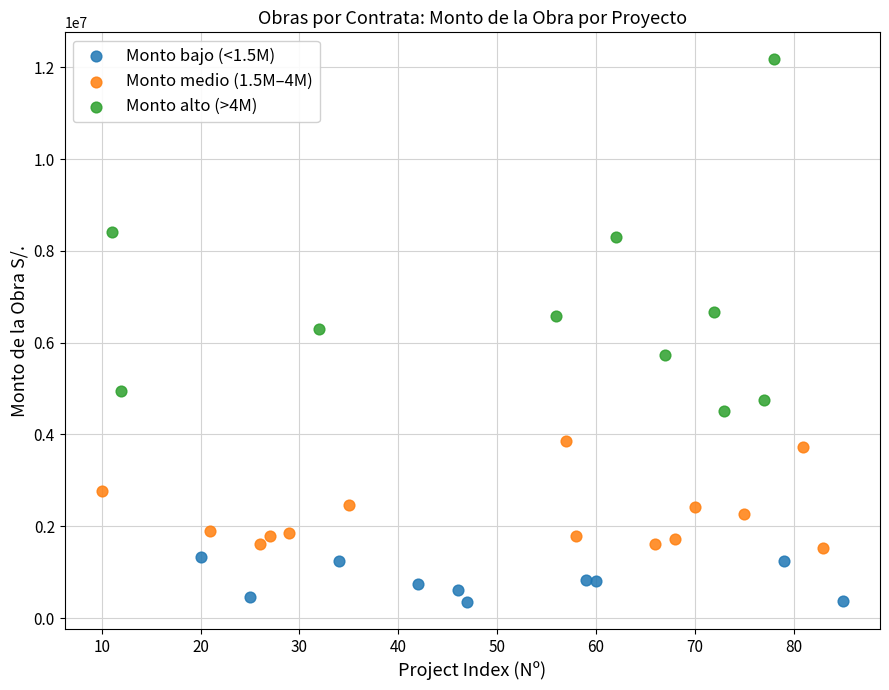

Which series contains the lowest Y value?

Monto bajo (<1.5M)